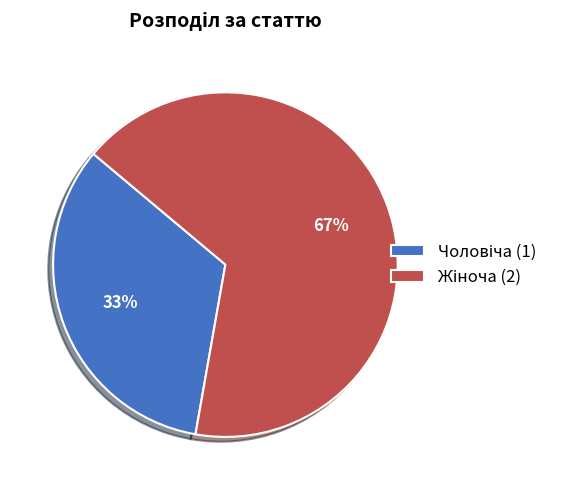

Is there any slice that represents more than half of the pie?

Yes